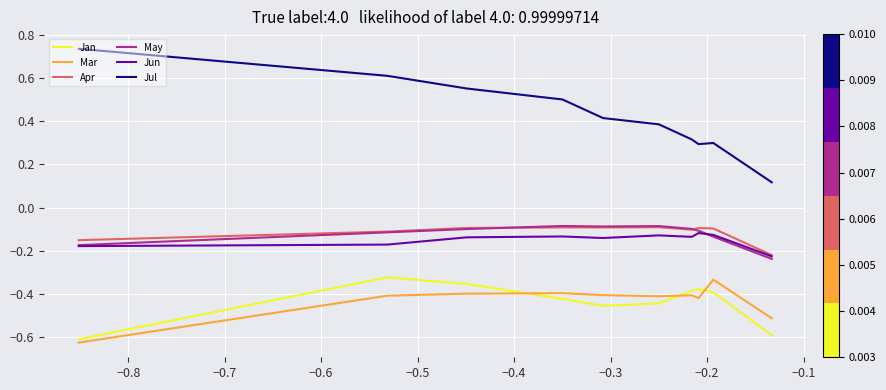

True or false: Jan and Jun intersect in this chart.

False